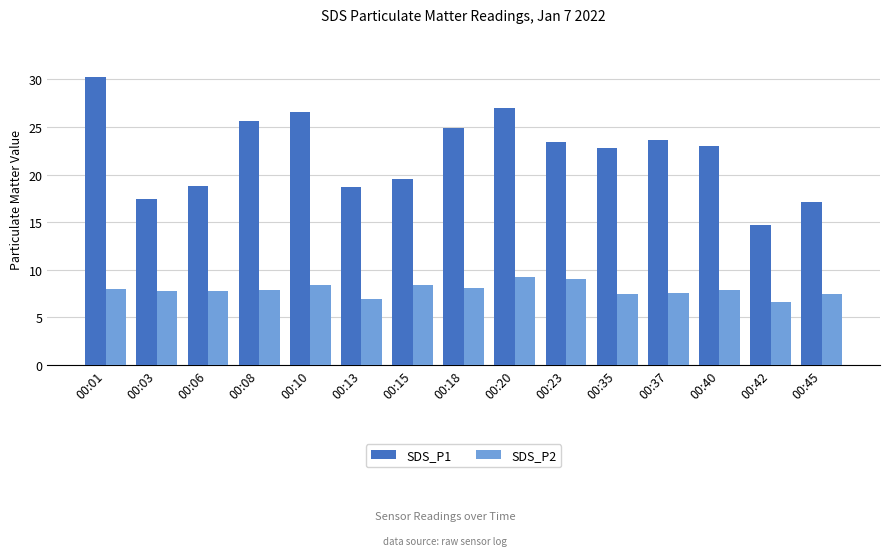

Where is SDS_P2 nearest to the value 7?

00:13